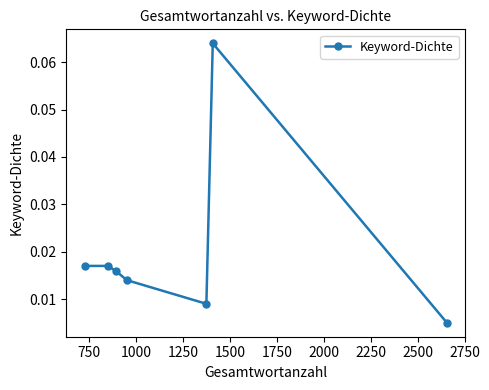

What is the sum of all values?

0.1